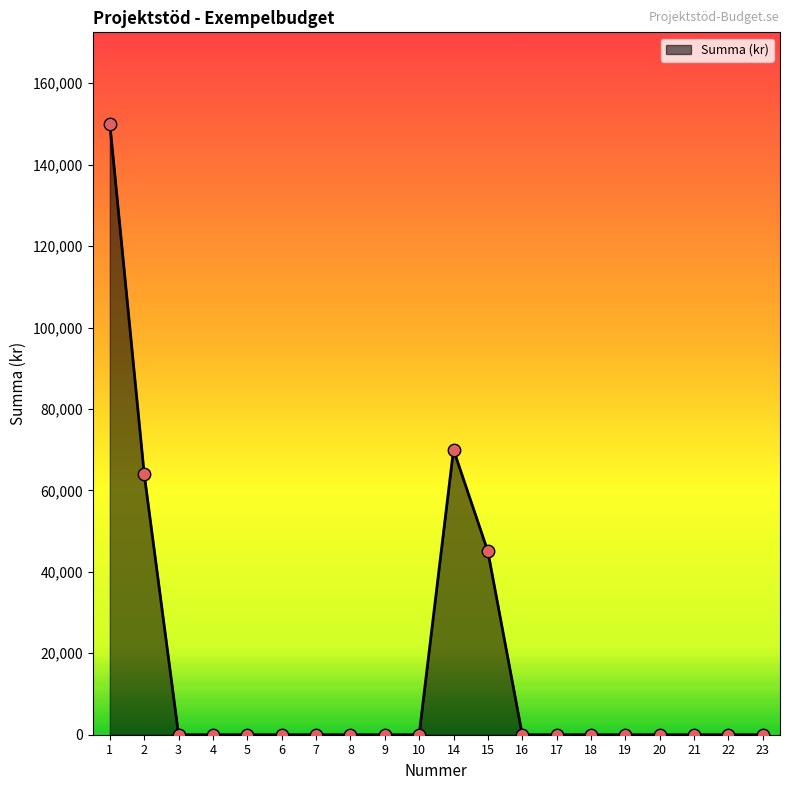

Between 5 and 14, which is larger?

14